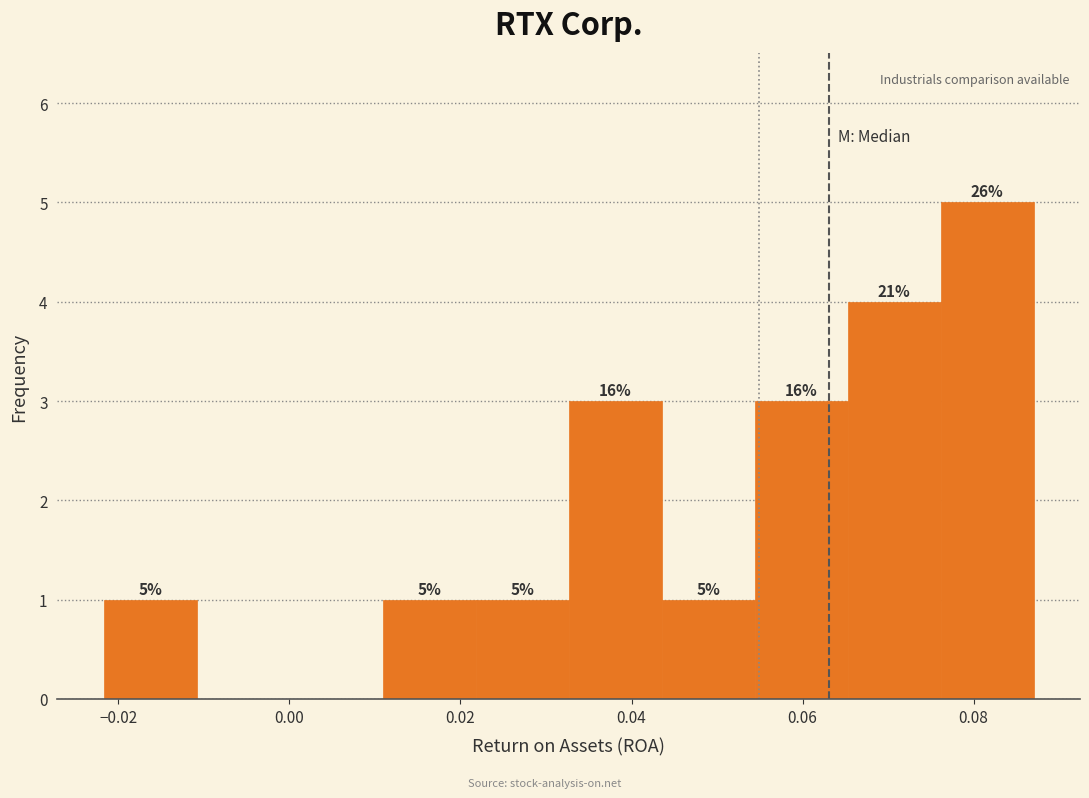

Over which range of the x-axis is the bar tallest?

0.076 to 0.088